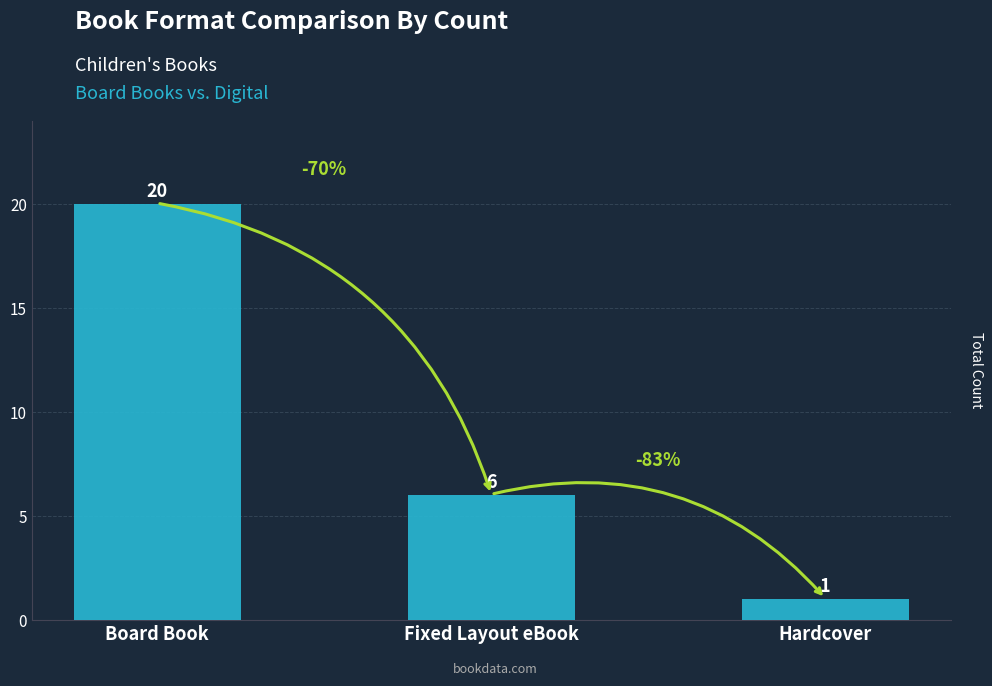

What is the minimum value shown in the chart?

1